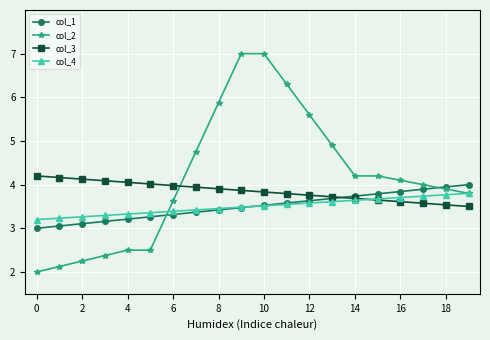

What is the average value of the col_1 series?

3.5